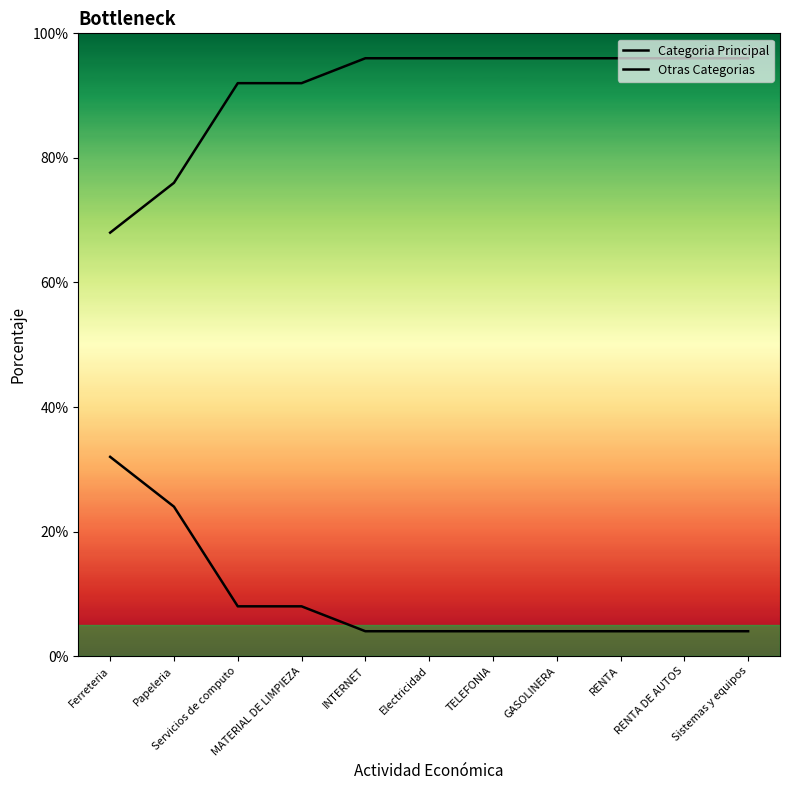

What position from the right is RENTA DE AUTOS?

2